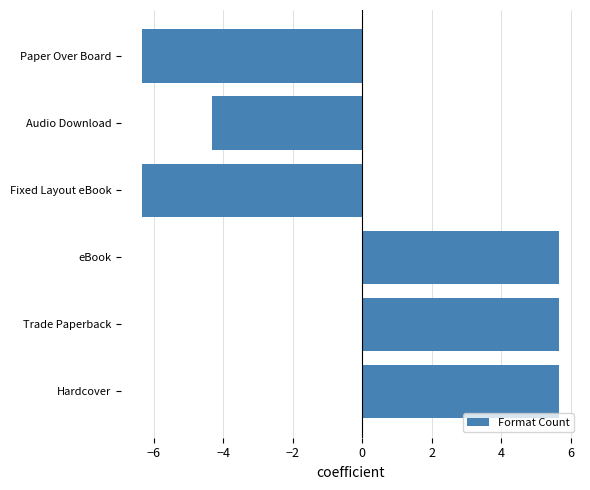

What is the minimum value shown in the chart?

-6.3